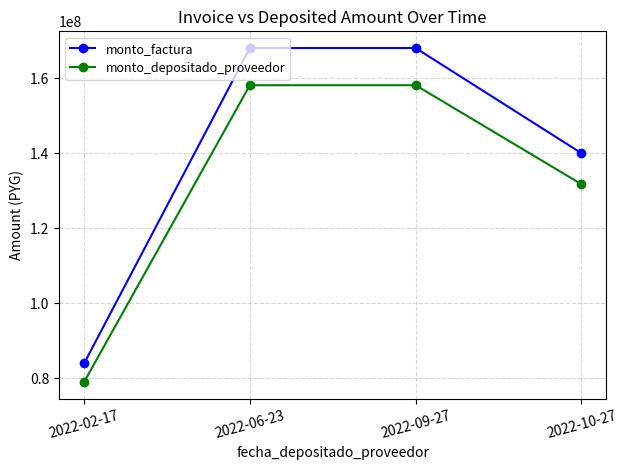

Reading left to right, what are all the values shown in this chart?

monto_factura: 2022-02-17=84000000	2022-06-23=168000000	2022-09-27=168000000	2022-10-27=140000000
monto_depositado_proveedor: 2022-02-17=79047819	2022-06-23=158095636	2022-09-27=158095636	2022-10-27=131746364